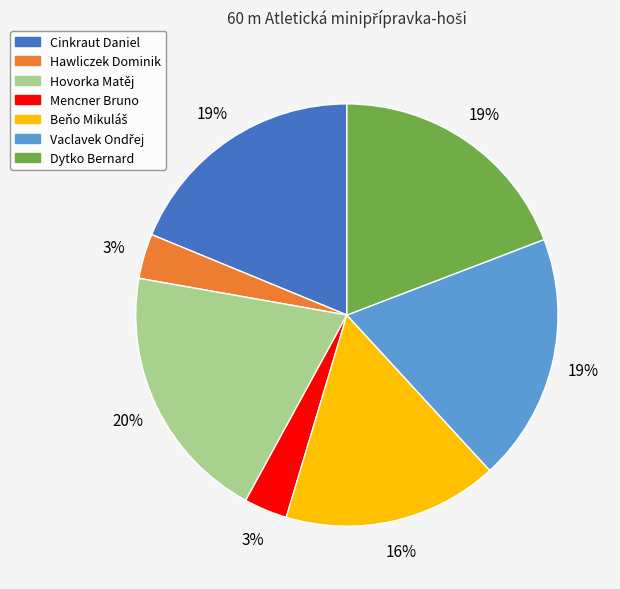

Between Hawliczek Dominik and Hovorka Matěj, which is larger?

Hovorka Matěj